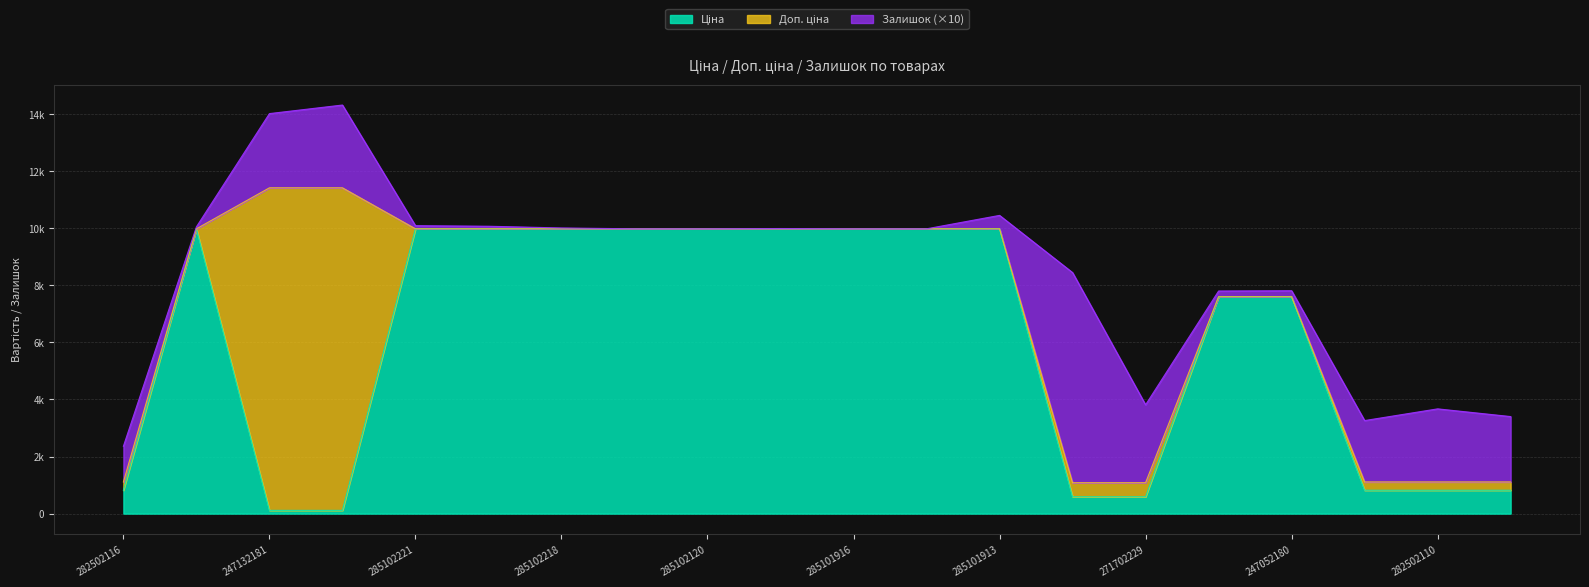

Which series changed the most between 285102044 and 282502110?

Ціна